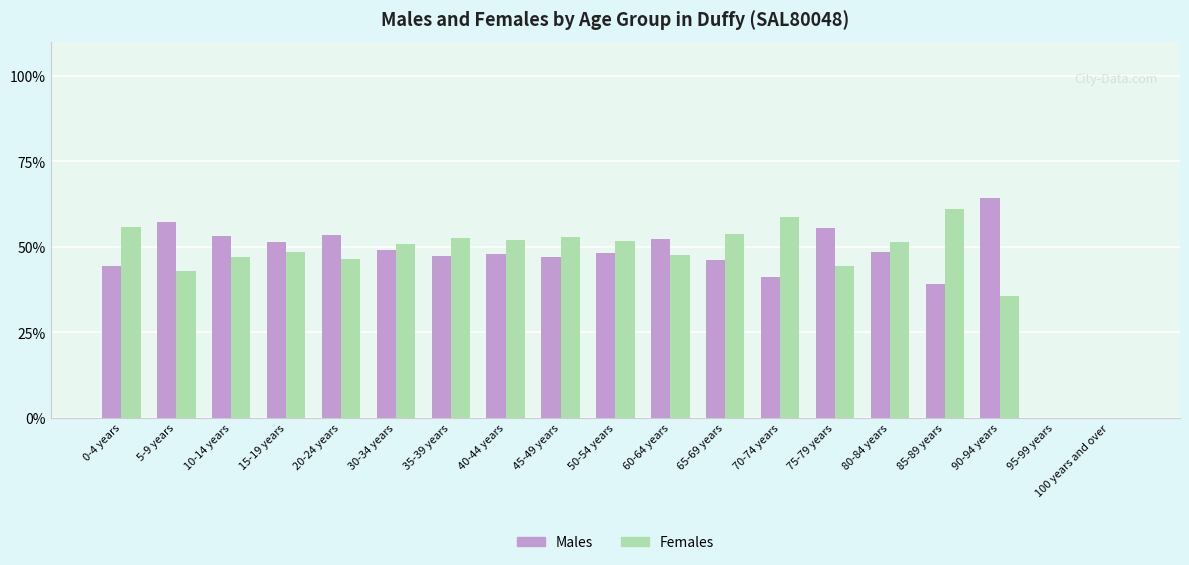

What is the sum of all Males values?

846.5